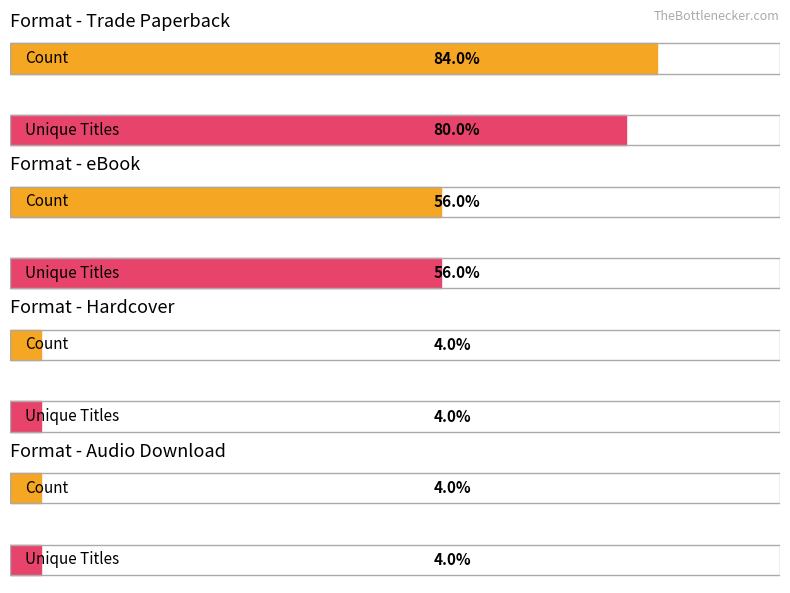

The Count series shows 2 at Trade Paperback. True or false?

False